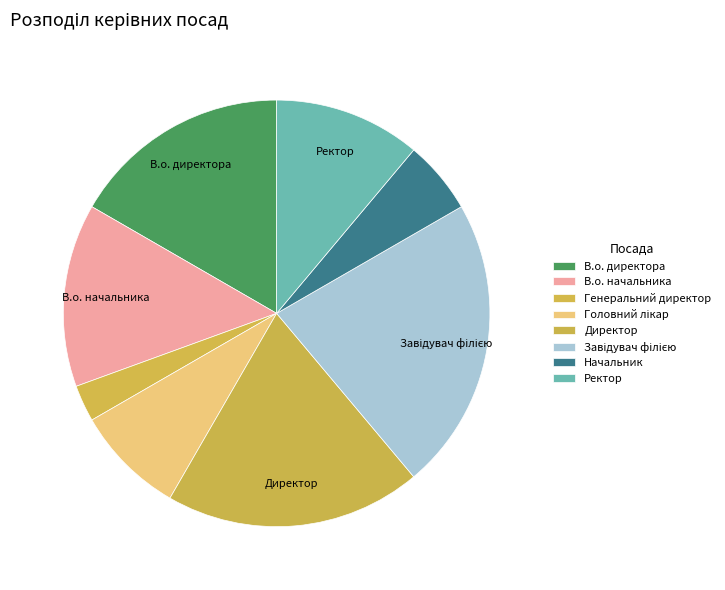

How many slices are in this pie chart?

8